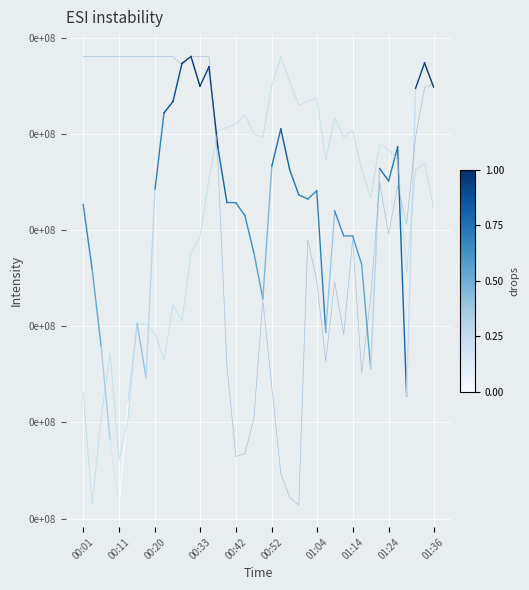

True or false: humidity has more than 1 interior local peaks.

True